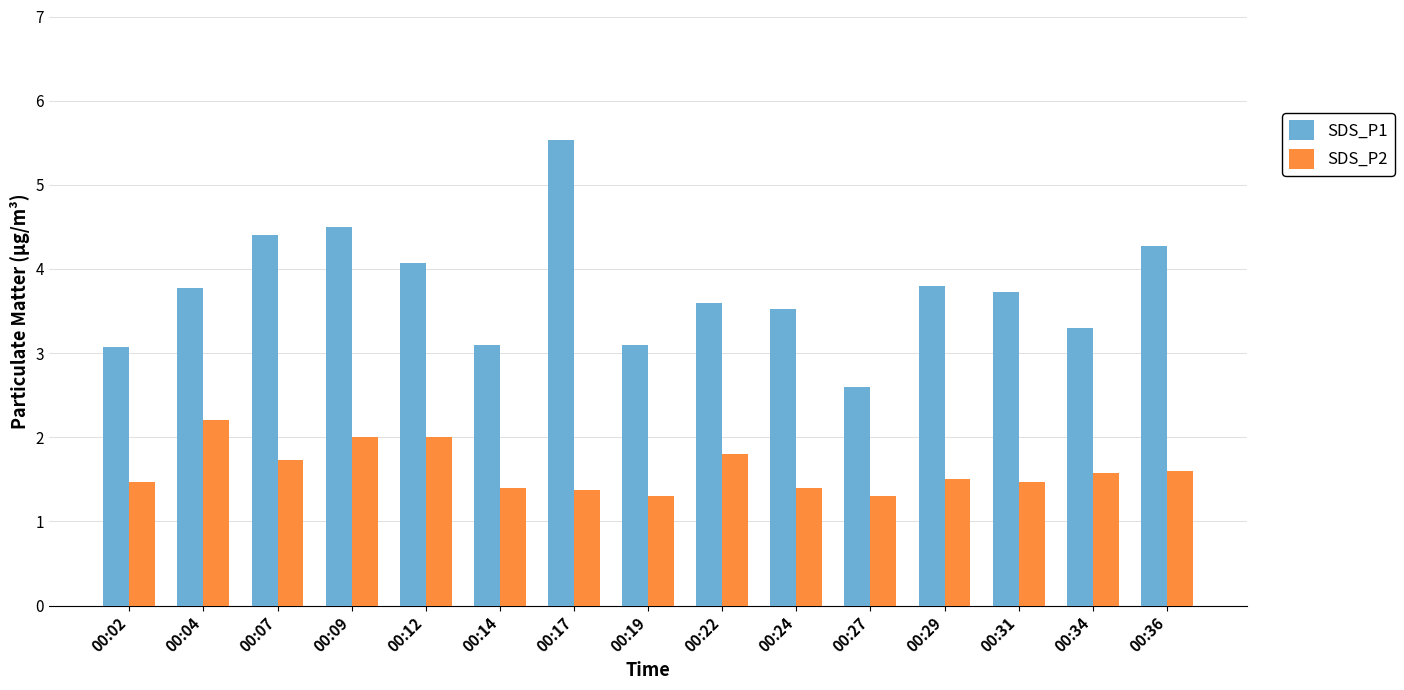

What is the maximum value for SDS_P1?

5.5